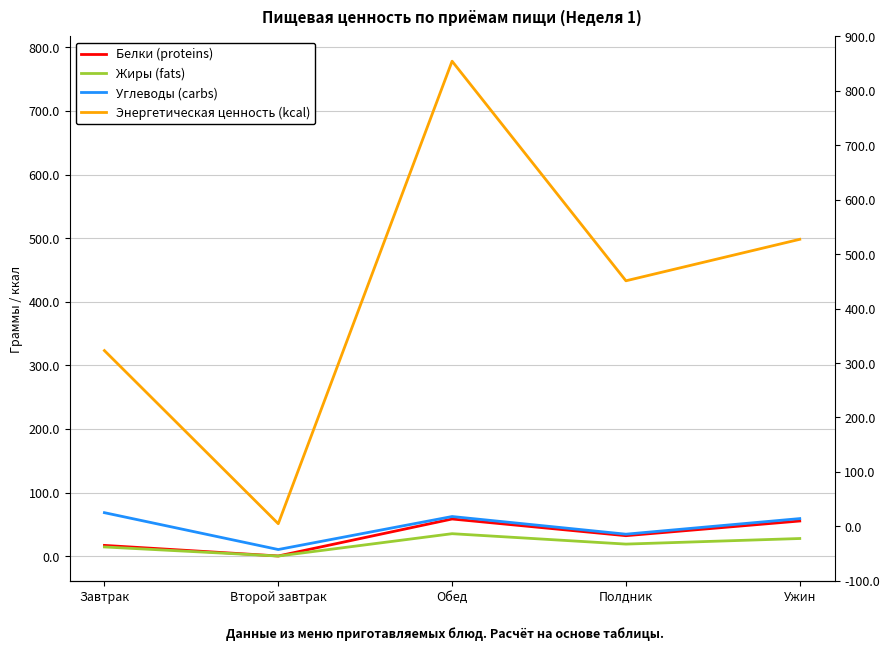

How many lines are shown in the chart?

4